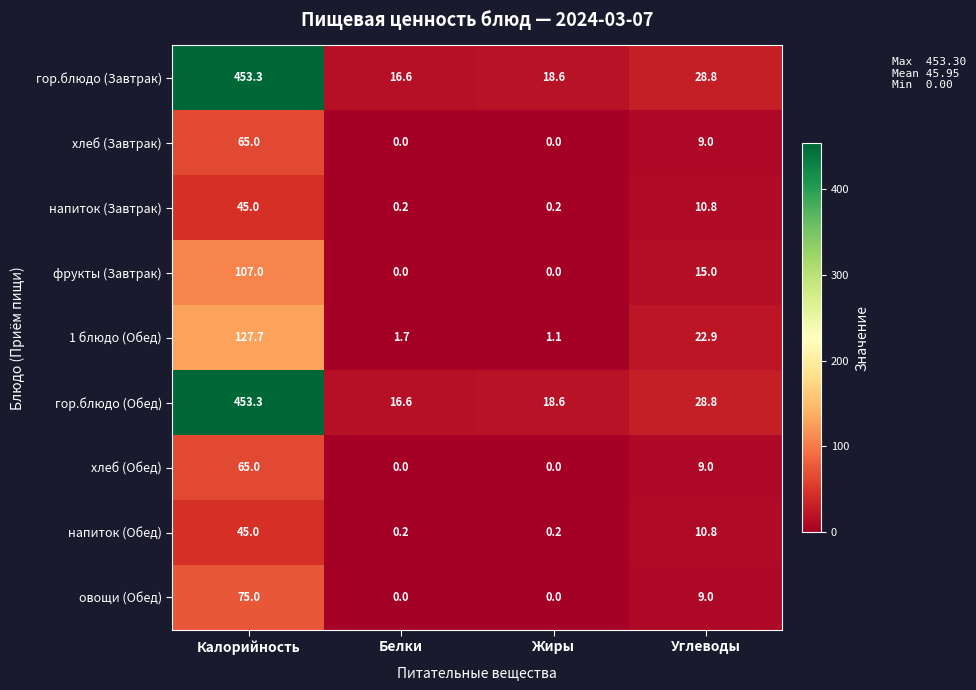

True or false: хлеб (Обед) has a value of -24.6 at Белки.

False